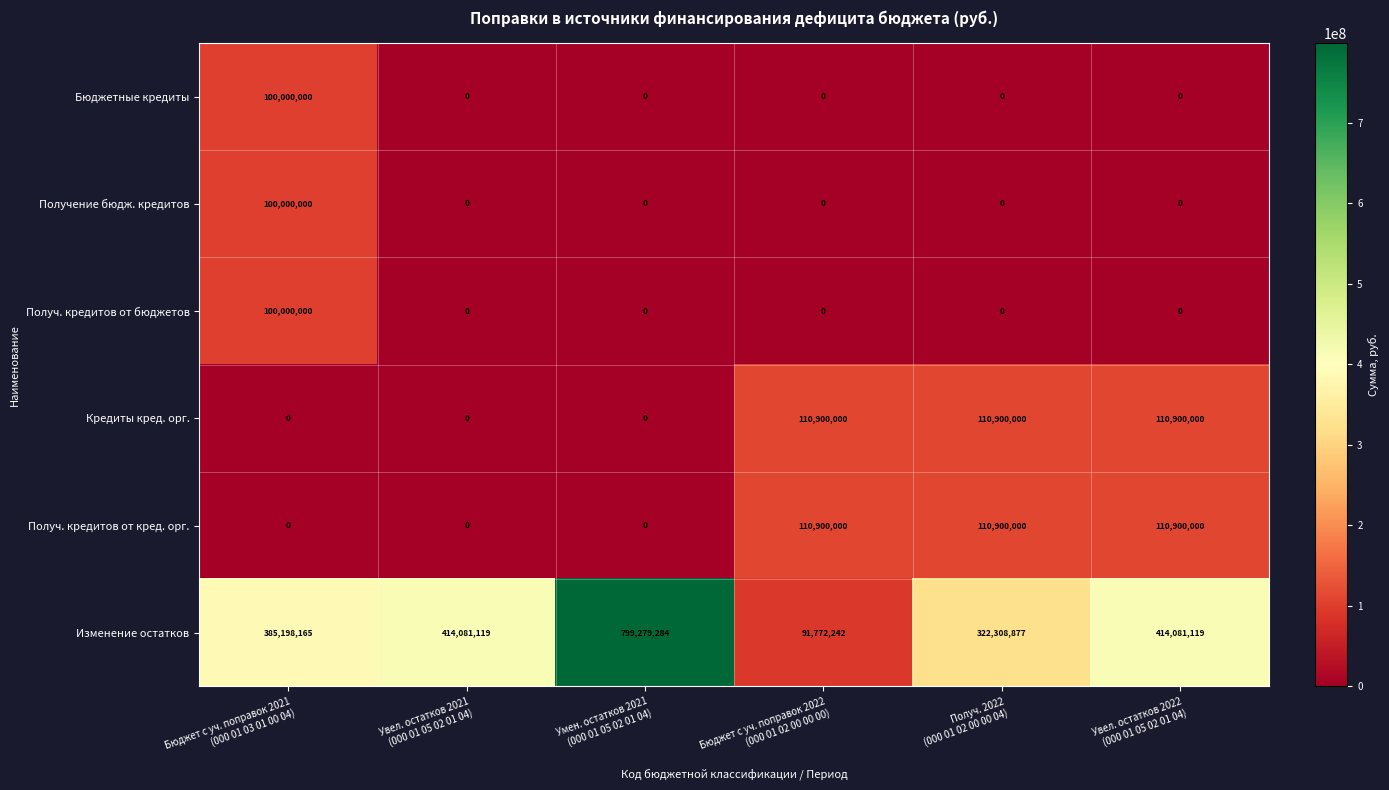

What is the maximum value shown in the chart?

799279284